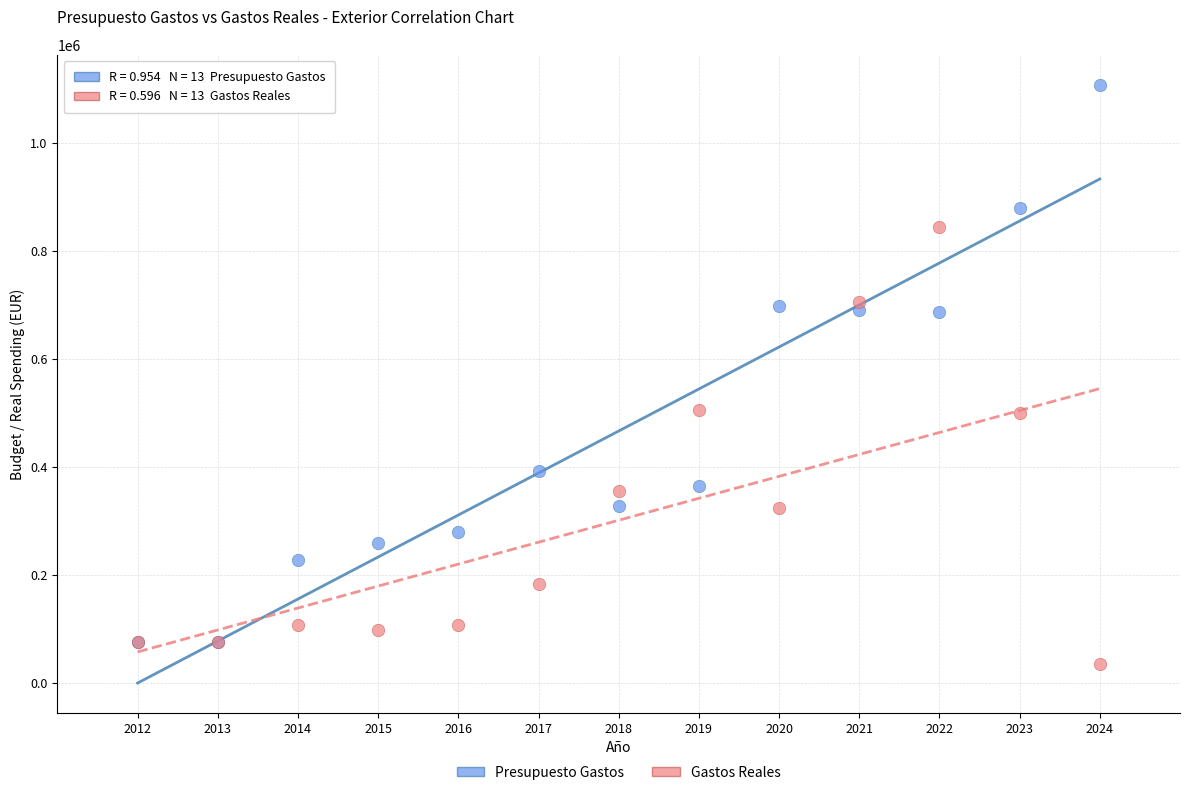

In the Gastos Reales series, what Y value is closest to 439152?

500585.0